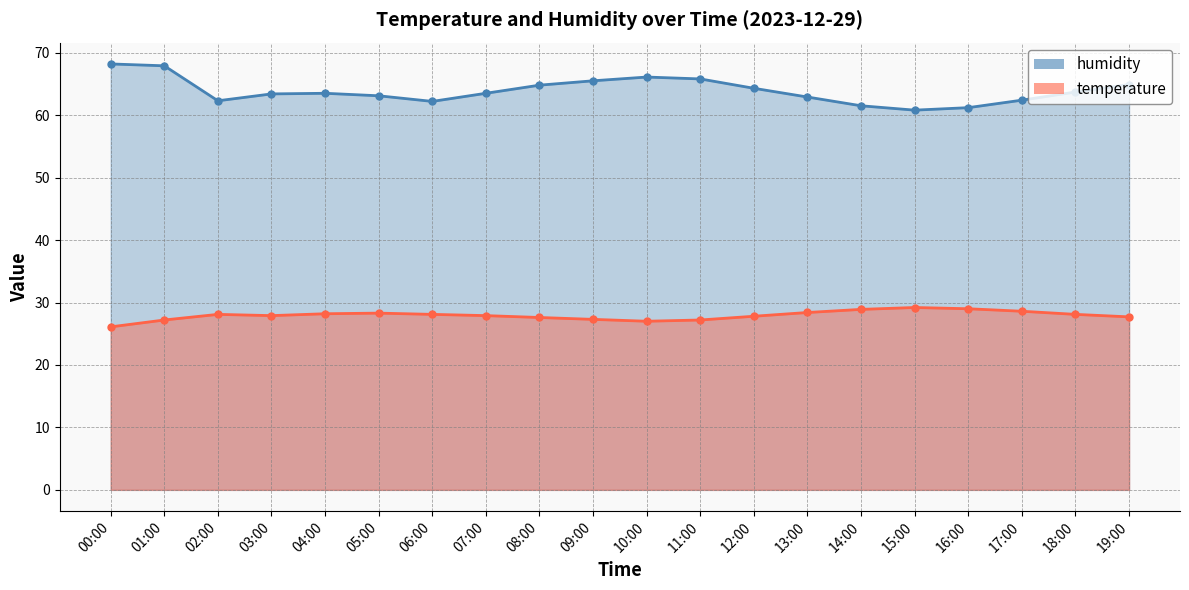

Which category has the highest value across all series?

00:00